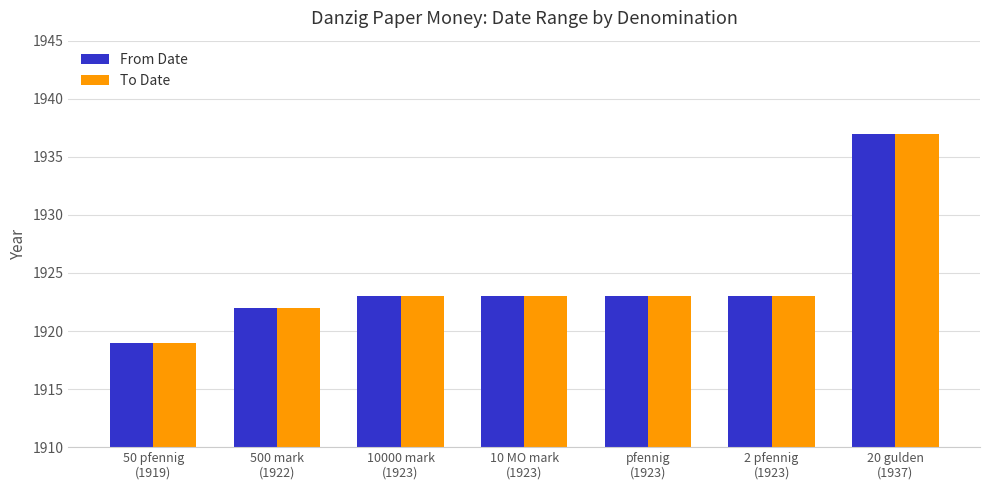

What is the sum of all To Date values?

13470